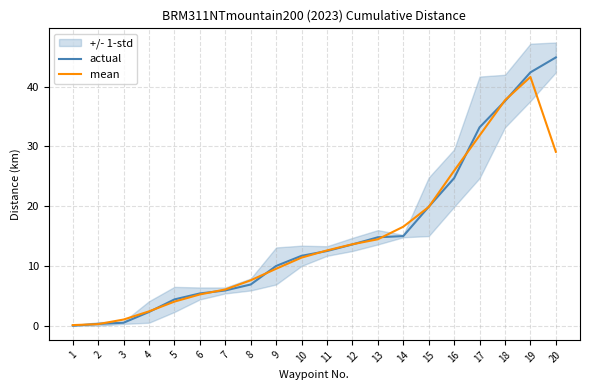

Reading right to left, transcribe all the data shown in this chart.

actual: 44.9	42.4	37.6	33.2	24.7	19.9	15.0	14.8	13.6	12.5	11.7	10.0	6.9	5.9	5.4	4.4	2.3	0.5	0.3	0.0
mean: 29.1	41.6	37.7	31.8	25.9	19.9	16.6	14.5	13.6	12.6	11.4	9.5	7.6	6.1	5.2	4.0	2.4	1.0	0.3	0.1